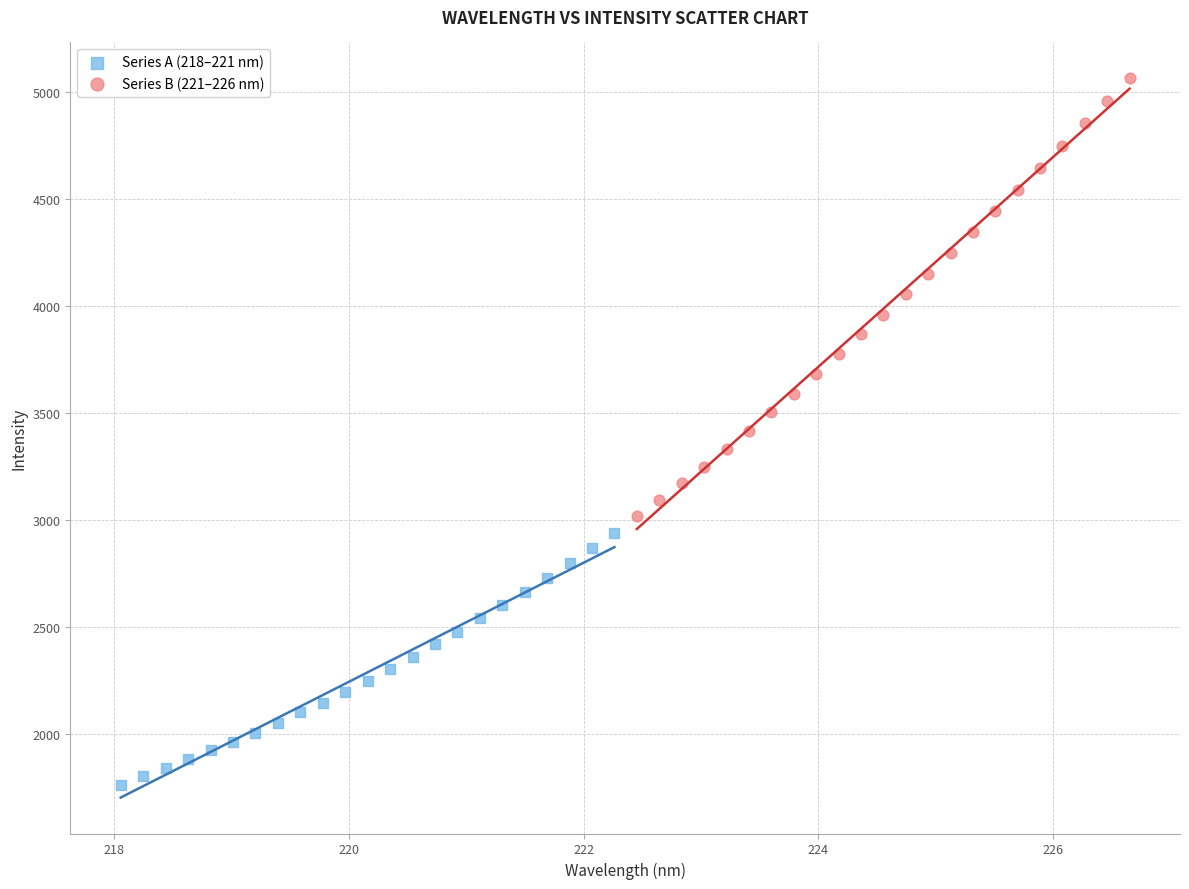

Which series has the widest spread of Y values?

Series B (221–226 nm)